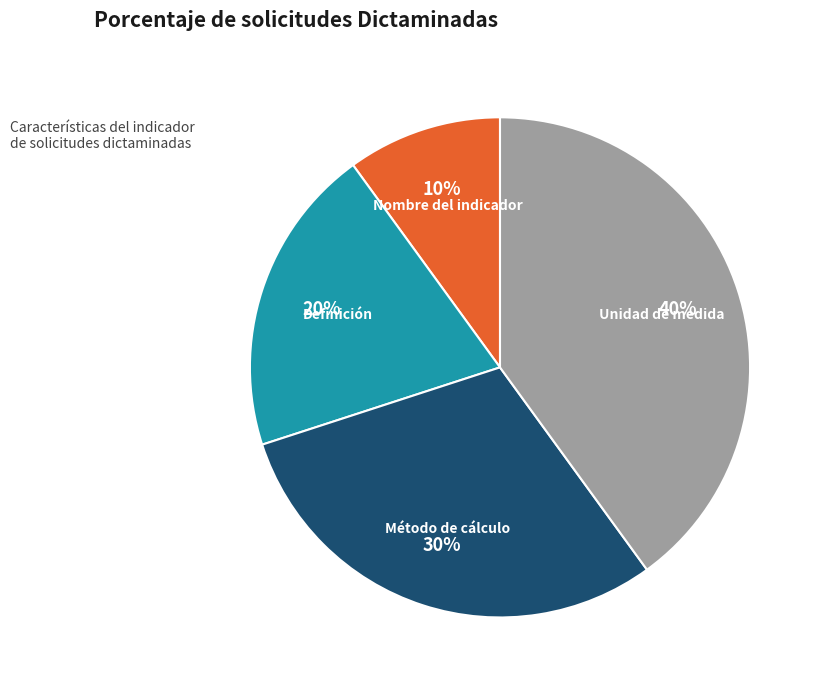

What is the ratio of the value at Nombre del indicador to the value at Método de cálculo?

0.3